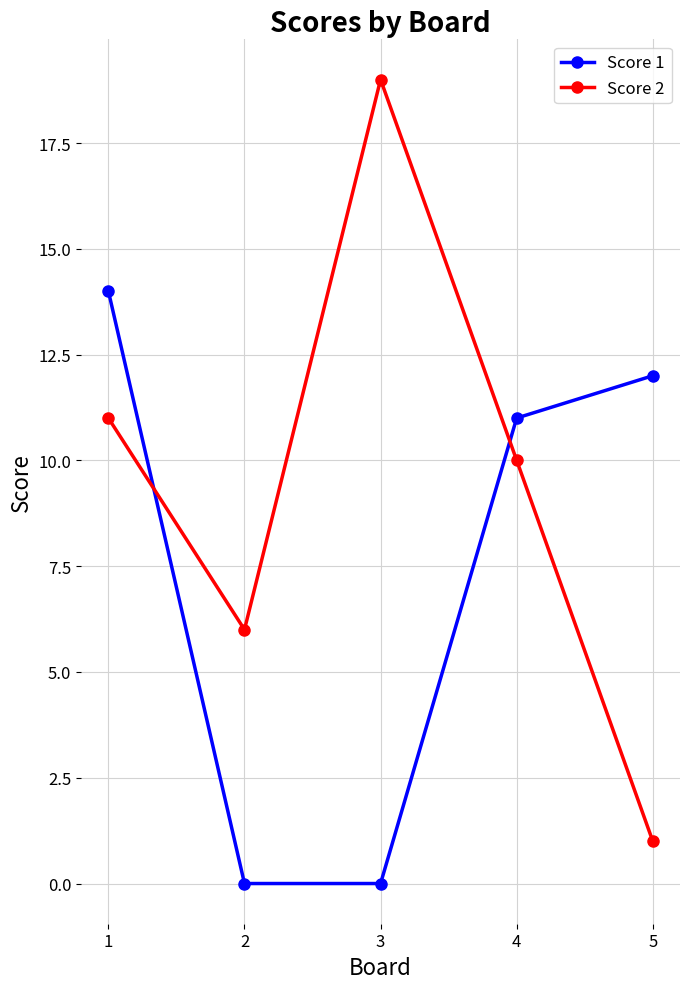

Rank the series by their maximum value, from highest to lowest.

Score 2, Score 1